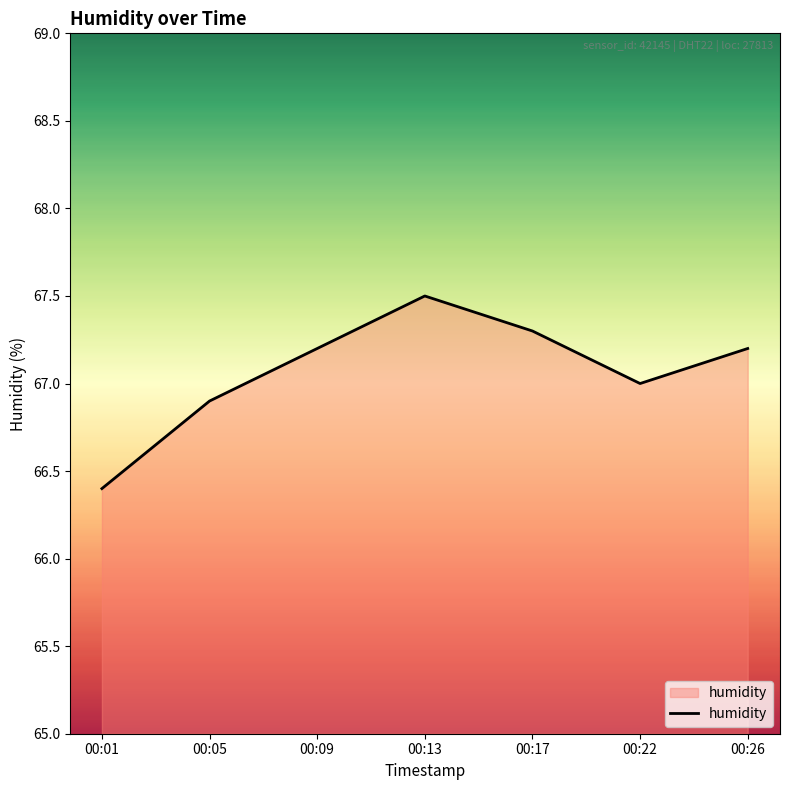

What is the change in value from 00:22 to 00:26?

+0.2